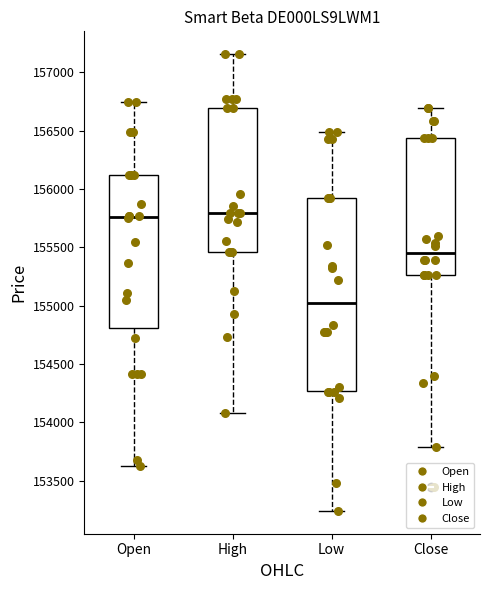

Which box is the tallest, from its lower edge to its upper edge?

Low